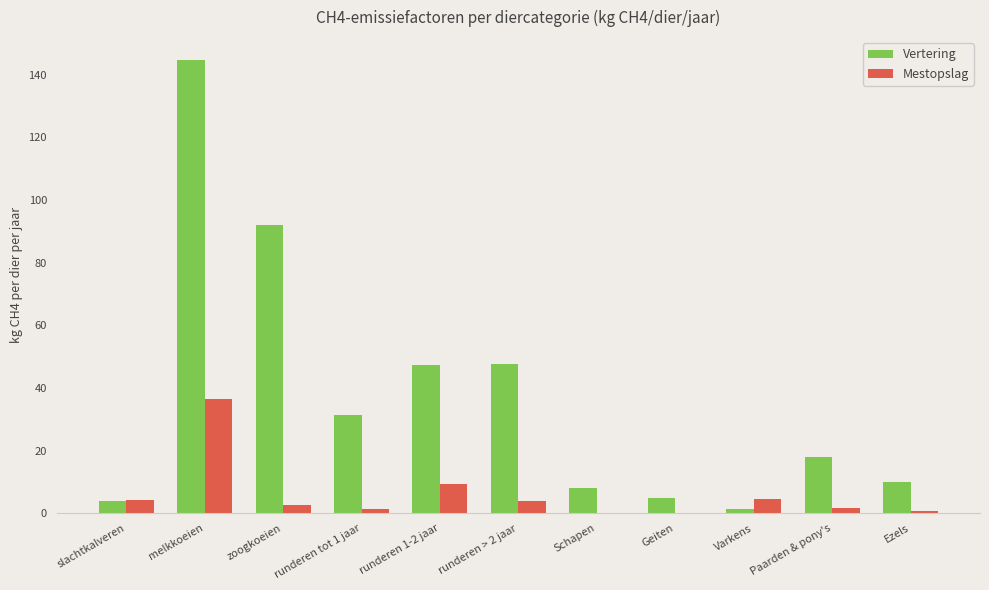

What is the greatest value displayed?

144.8